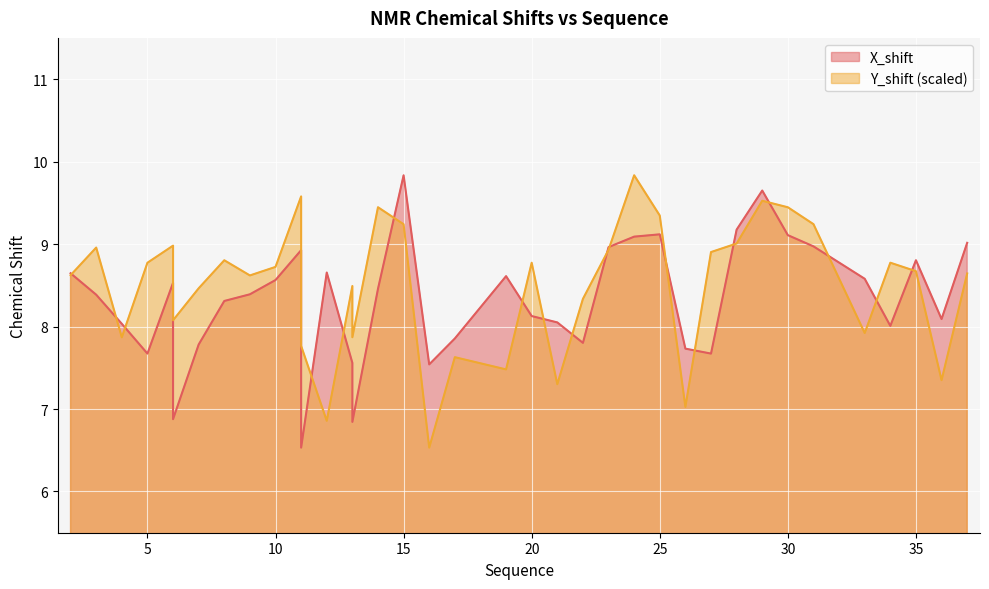

Reading right to left, list all the values displayed in this chart.

X_shift: 9.0	8.1	8.8	8.0	8.6	9.0	9.1	9.6	9.2	7.7	7.7	9.1	9.1	9.0	7.8	8.1	8.1	8.6	7.9	7.5	9.8	8.5	6.8	7.5	7.6	8.7	6.5	7.2	8.9	8.6	8.4	8.3	7.8	6.9	7.7	8.5	7.7	8.0	8.4	8.6
Y_shift: 8.6	7.3	8.7	8.8	7.9	9.2	9.4	9.5	9.0	8.9	7.0	9.3	9.8	8.9	8.3	7.3	8.8	7.5	7.6	6.5	9.2	9.4	7.9	7.9	8.5	6.9	7.8	7.8	9.6	8.7	8.6	8.8	8.5	8.1	8.1	9.0	8.8	7.9	9.0	8.6